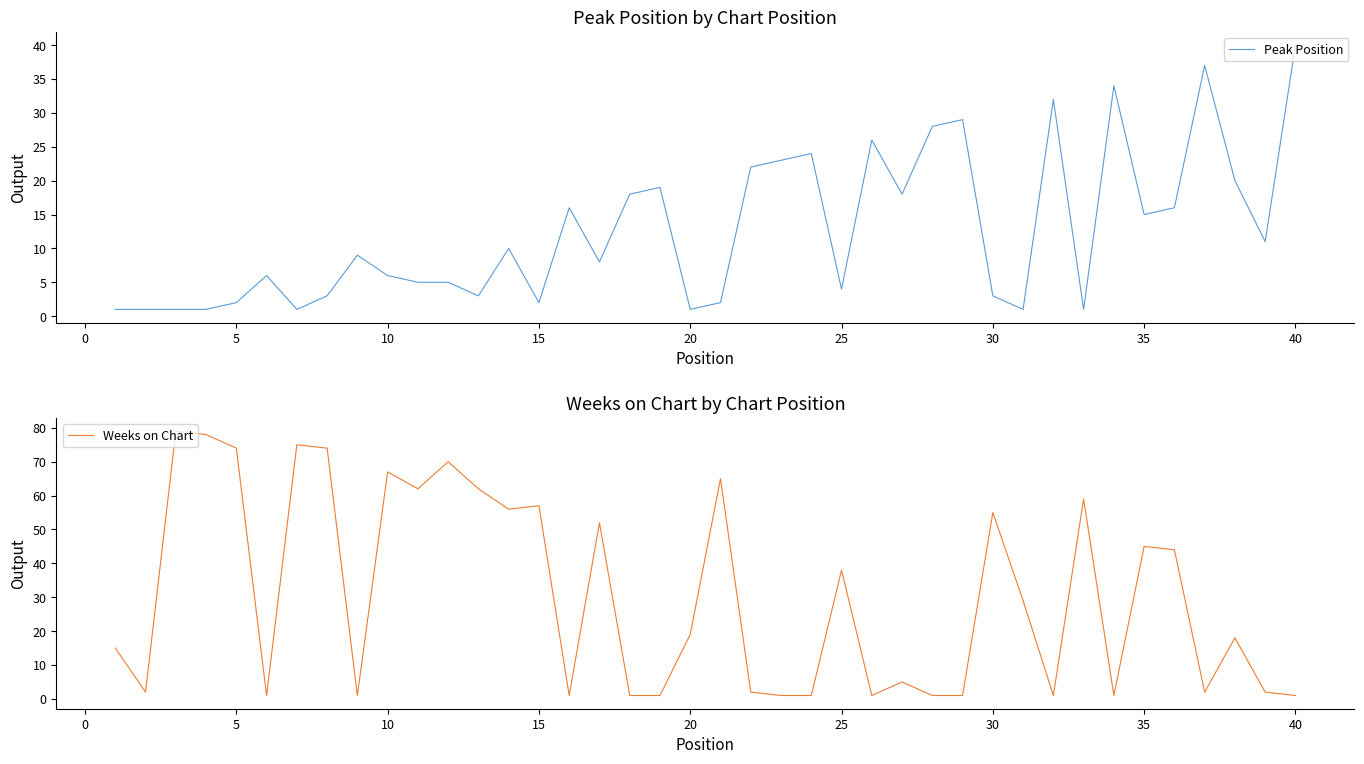

What are all the series names shown in the legend?

Peak Position, Weeks on Chart